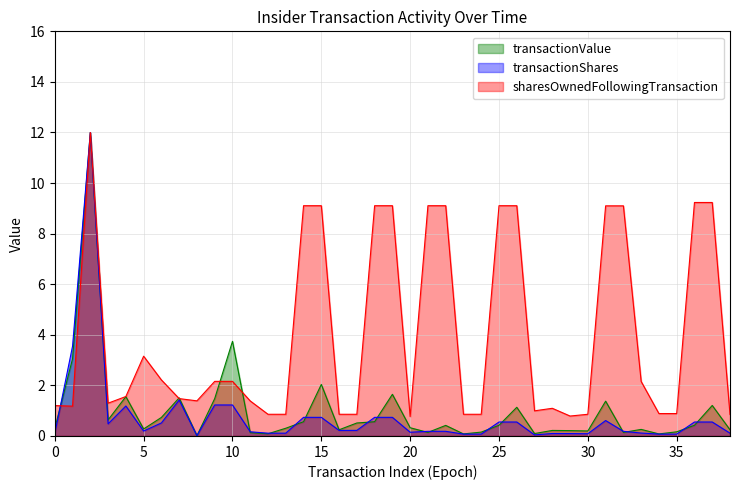

What is the value of the transactionValue point at the 10th from the left?

1.5